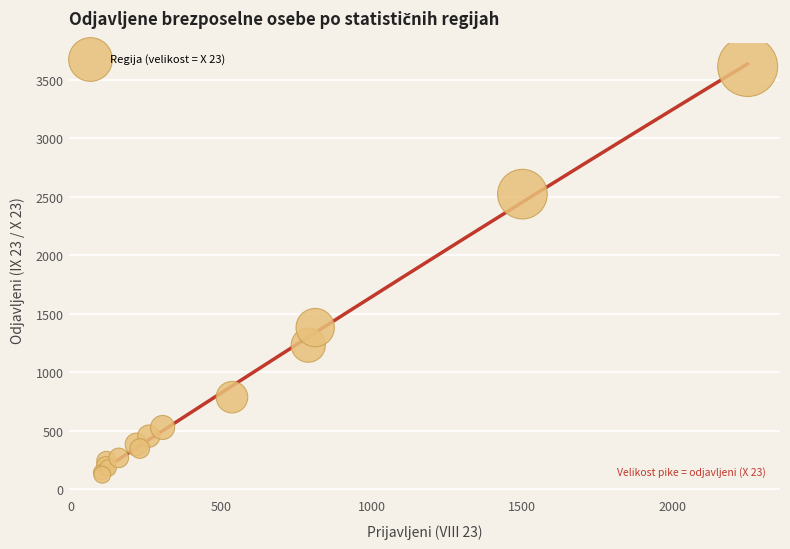

What Y value in the scatter plot is closest to 1868?

1381